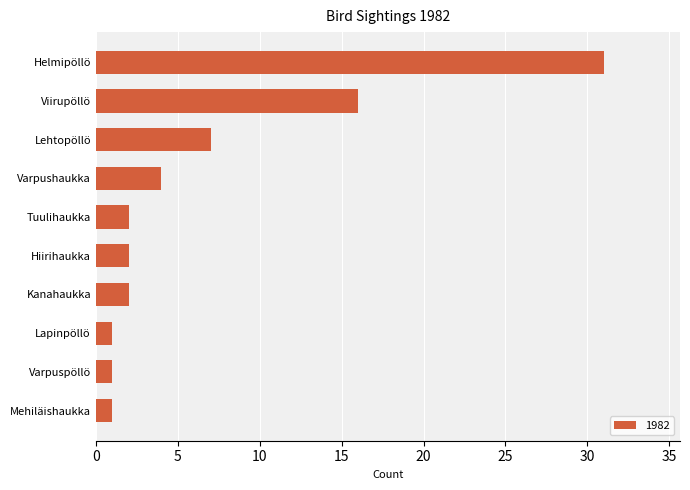

What is the minimum value shown in the chart?

1